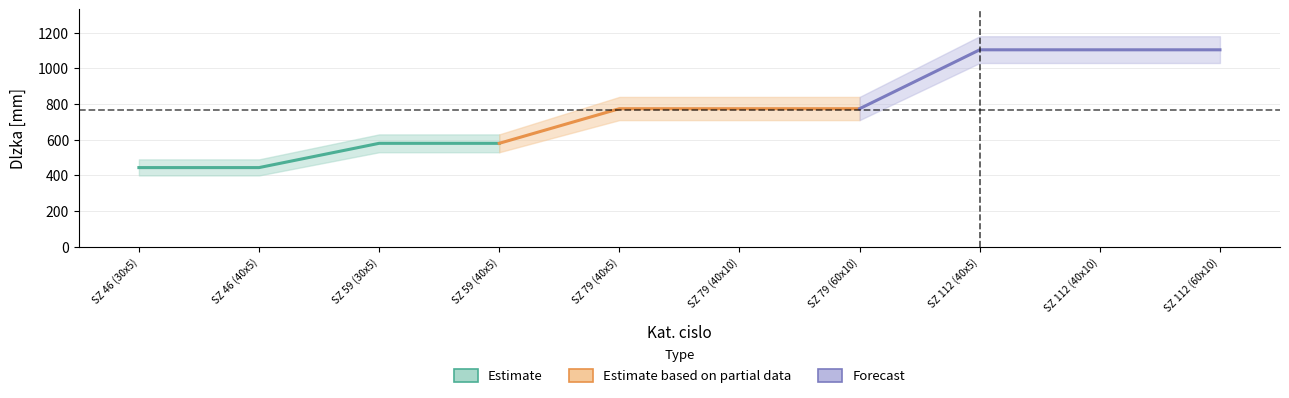

The chart shows a value of 444 at SZ 46 (40x5). True or false?

True